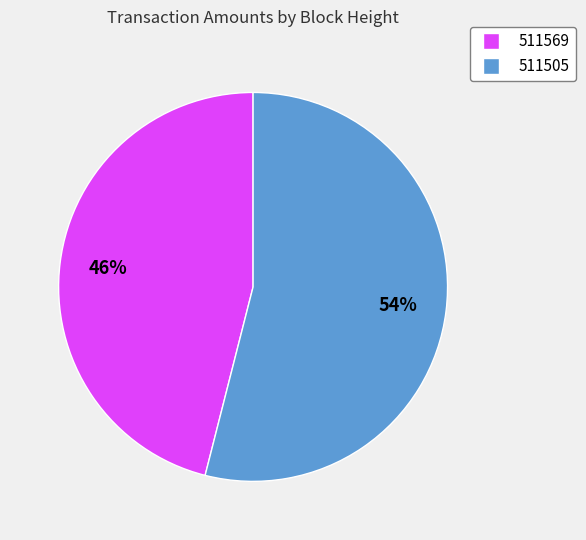

To the nearest percent, what is the difference between the 511569 and 511505 slice percentages?

8%